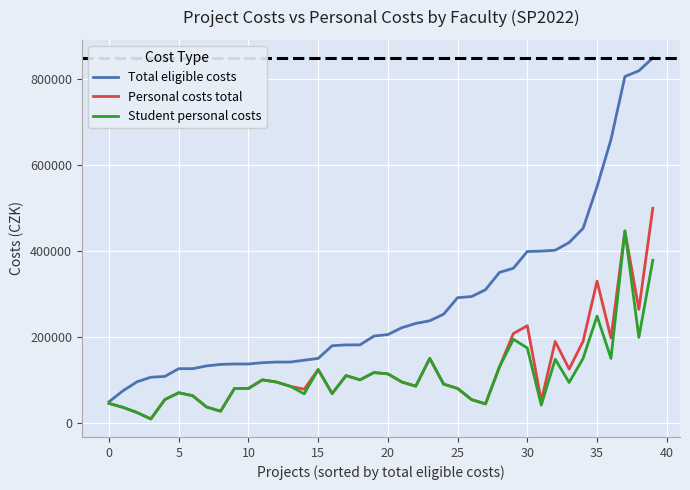

Which series has the largest total across all categories?

Total eligible costs